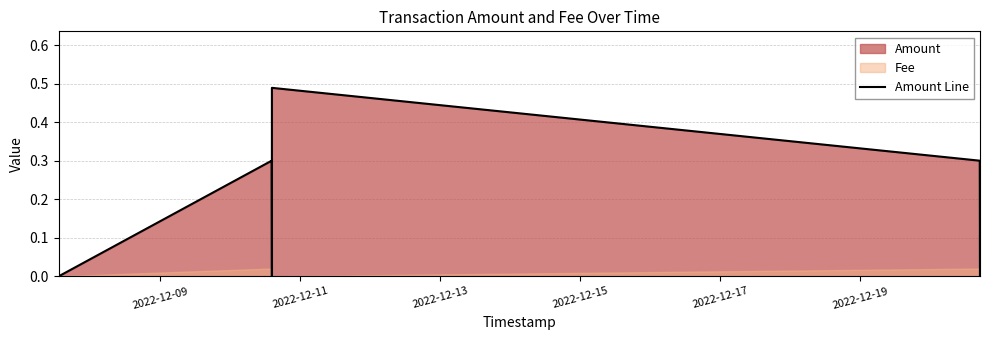

Does the chart have visible grid lines?

Yes